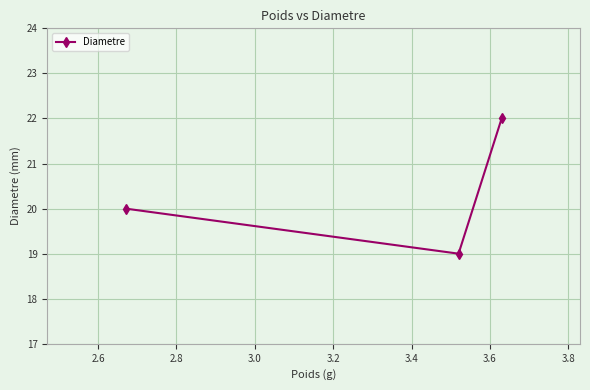

What is the value of the 1st point from the left?

20